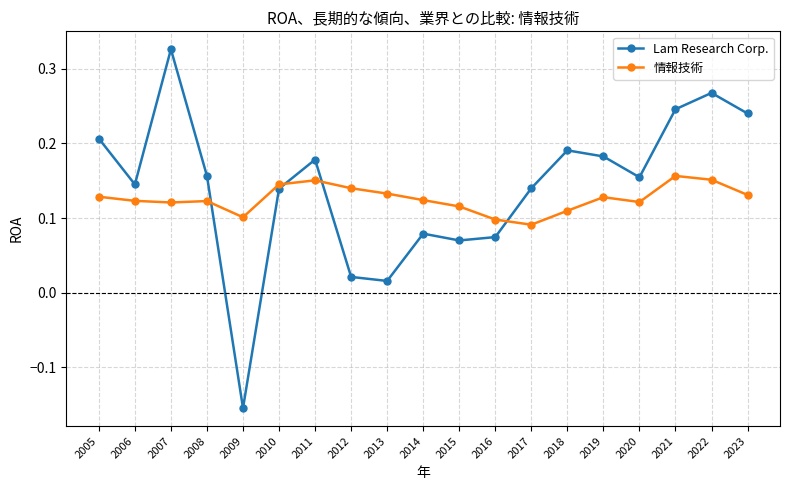

At 2013, list the series in order from smallest to largest.

Lam Research Corp., 情報技術